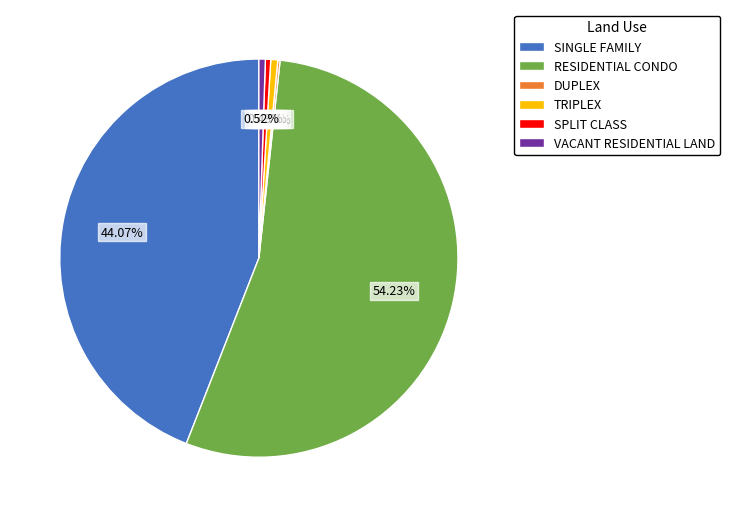

What is the ratio of the value at VACANT RESIDENTIAL LAND to the value at SPLIT CLASS?

1.2